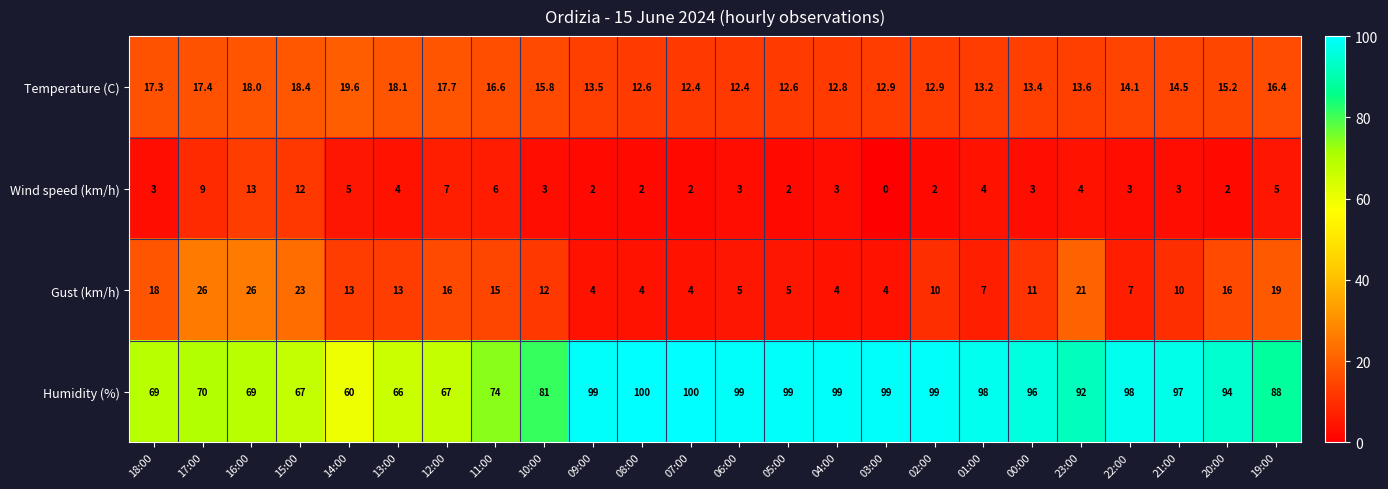

What is the difference between the second highest and second lowest values in the Humidity (%) series?

34.0